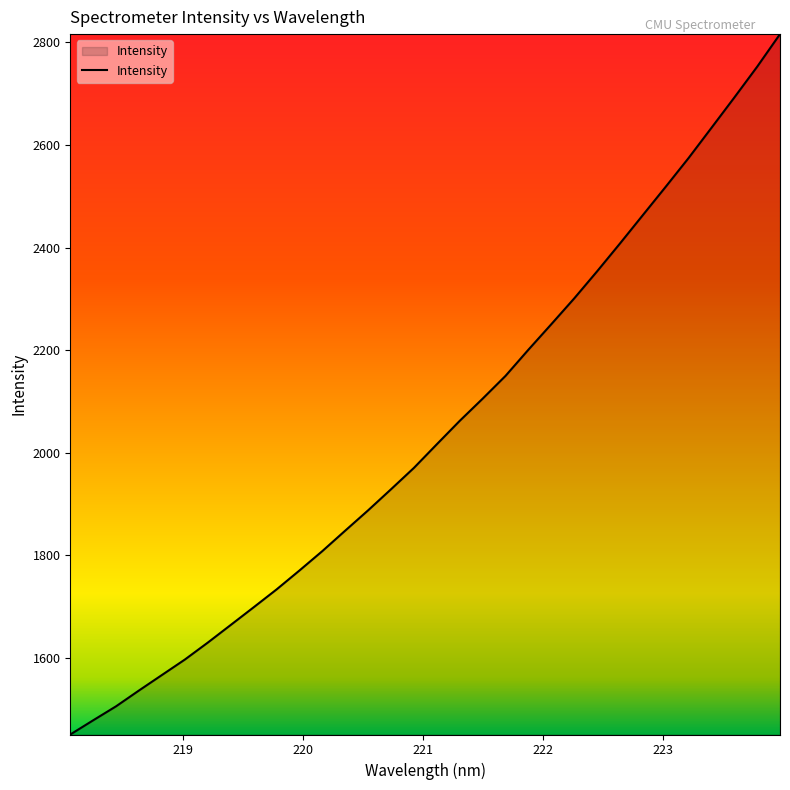

How many lines are shown in the chart?

1